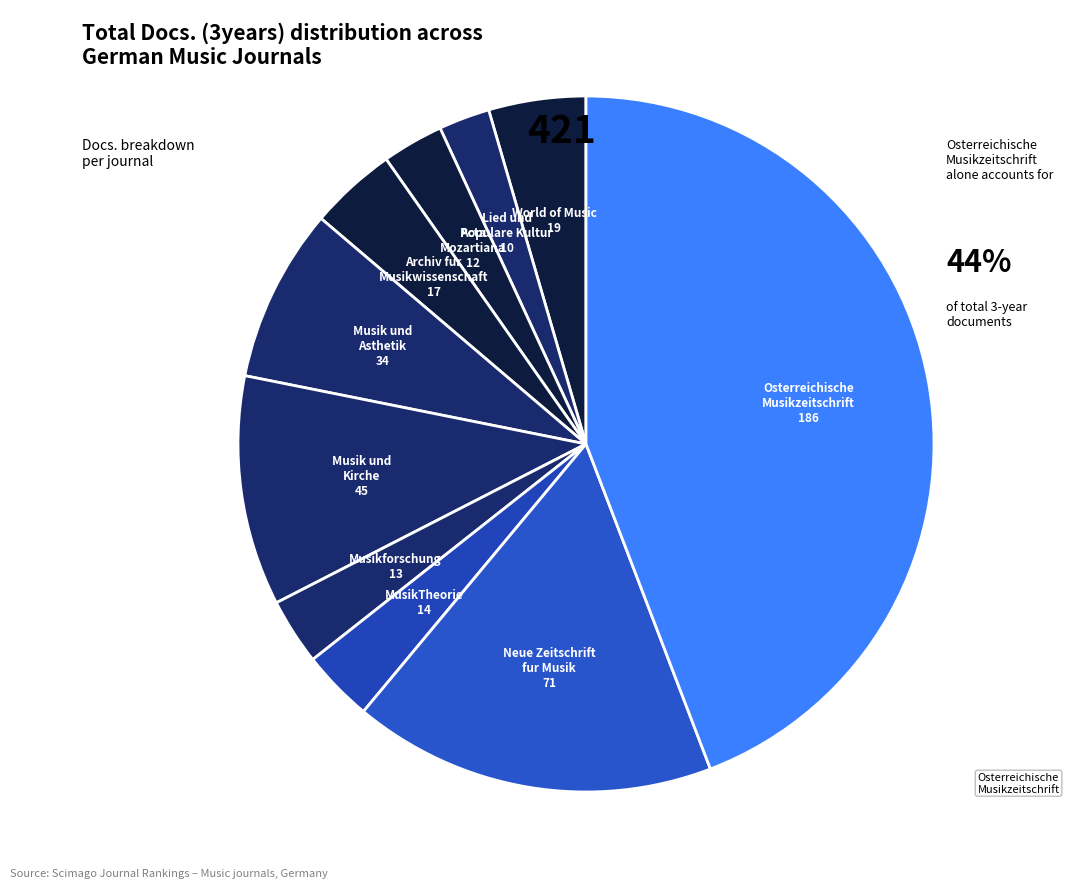

Count the number of slices in the pie.

10